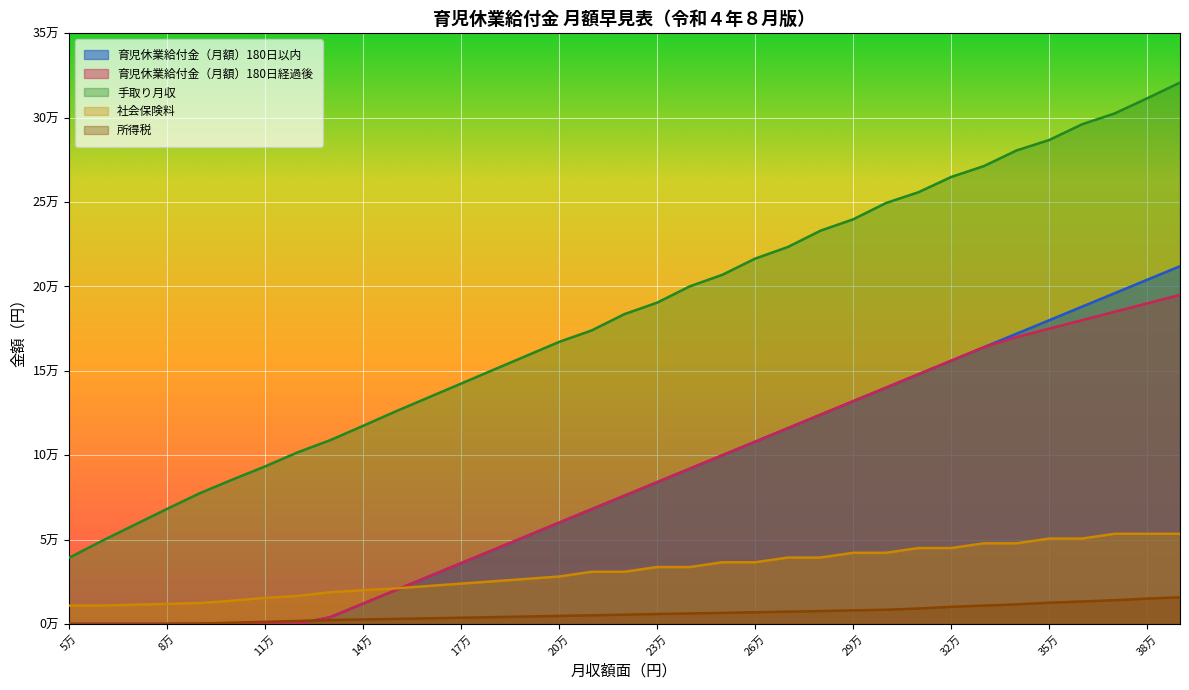

True or false: 所得税 and 手取り月収 cross at least once.

False